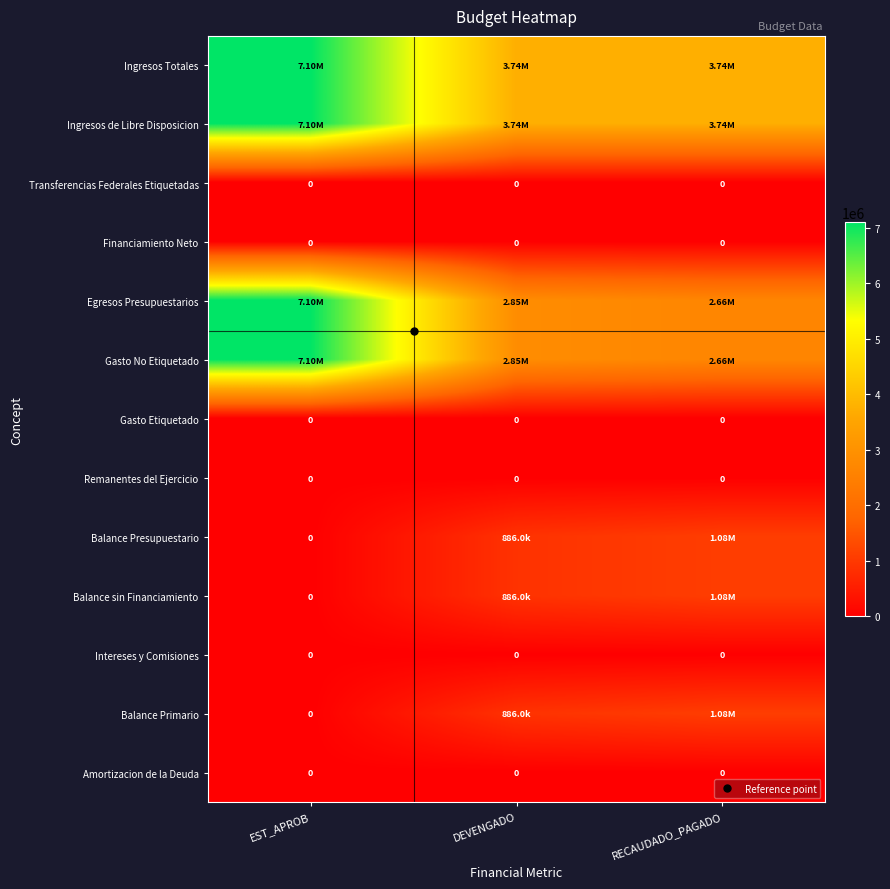

Which series has the widest spread of values?

Egresos Presupuestarios